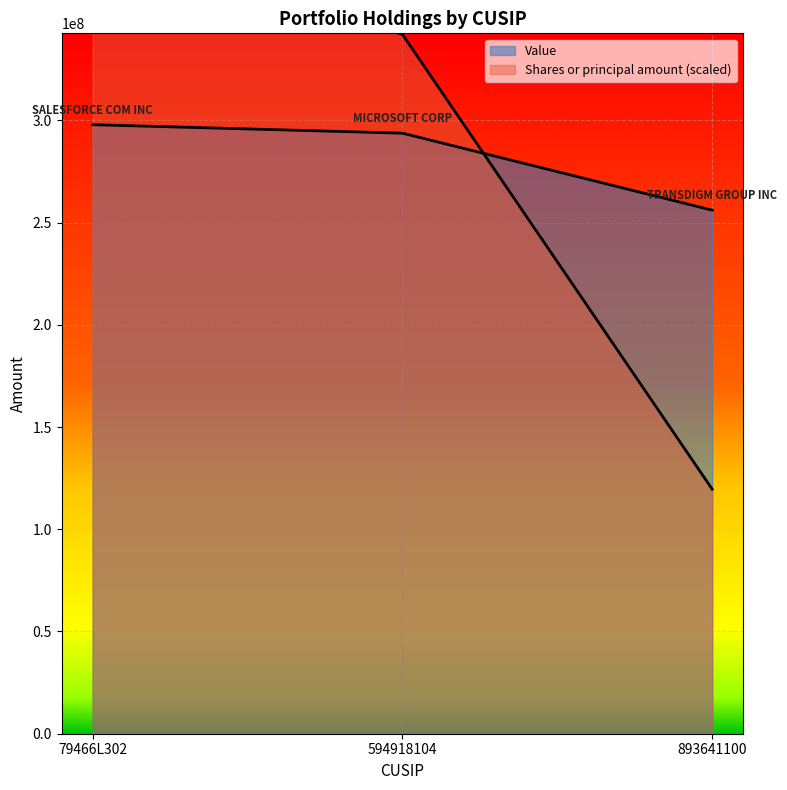

What is the spread (max minus min) of values at 79466L302?

88145392.7